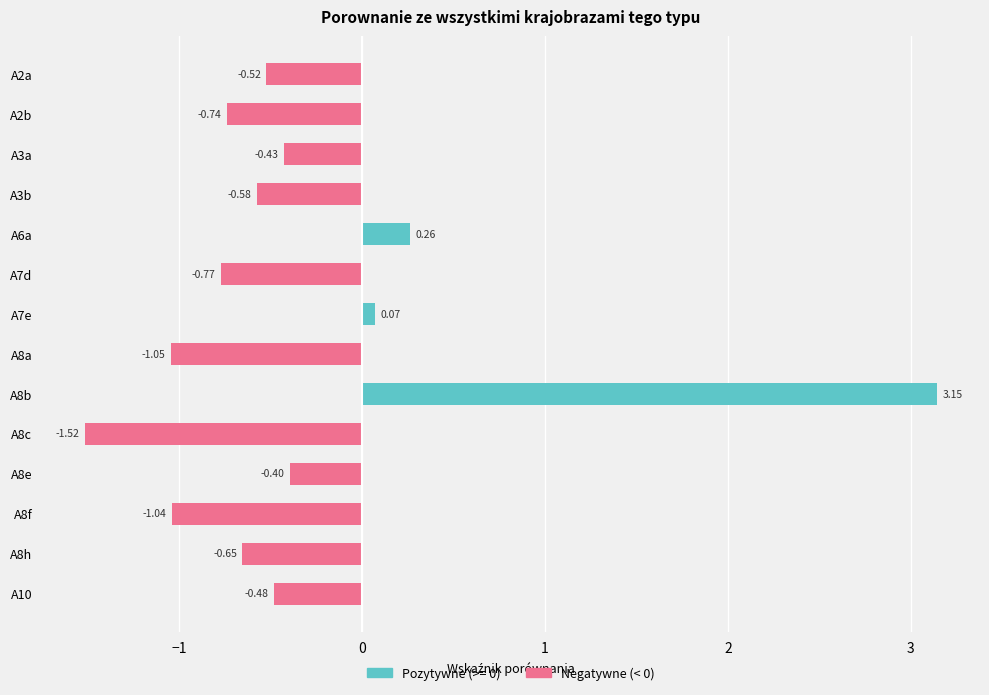

What is the difference between the second highest and minimum values?

1.8